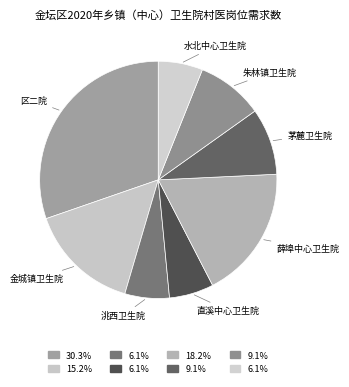

The 水北中心卫生院 slice represents 12% of the pie. True or false?

False